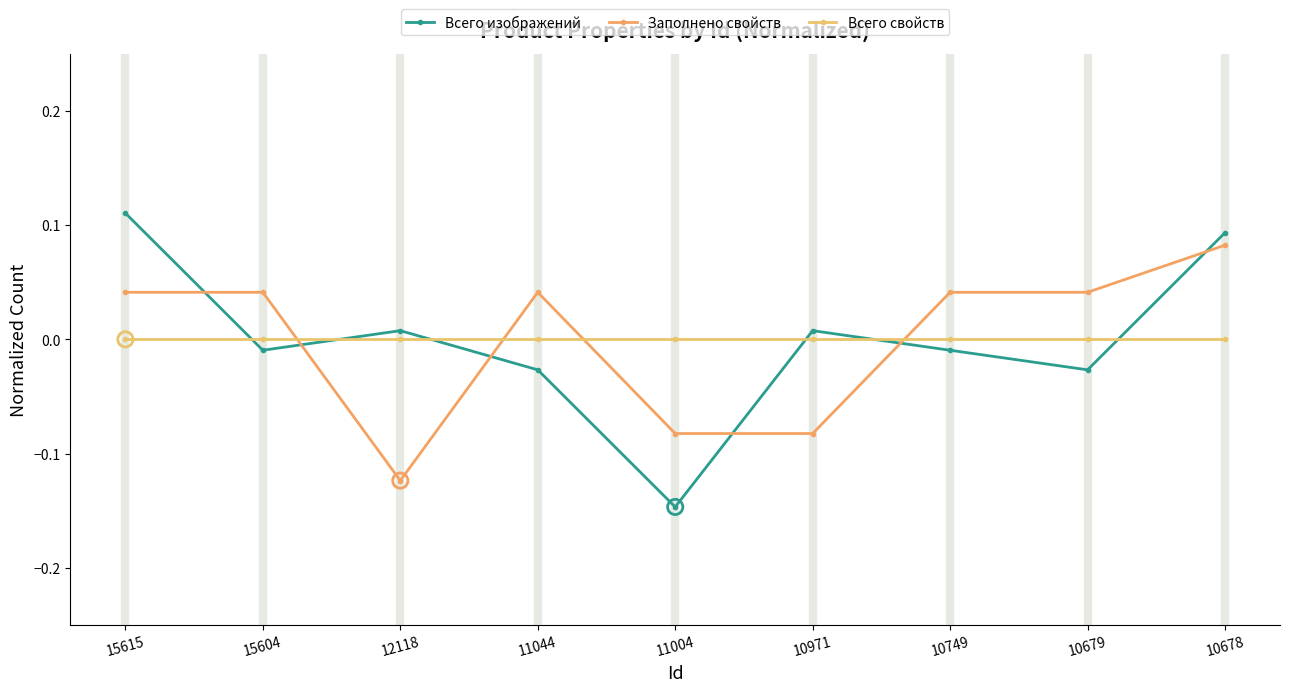

At which category is the sum across all series the highest?

10678